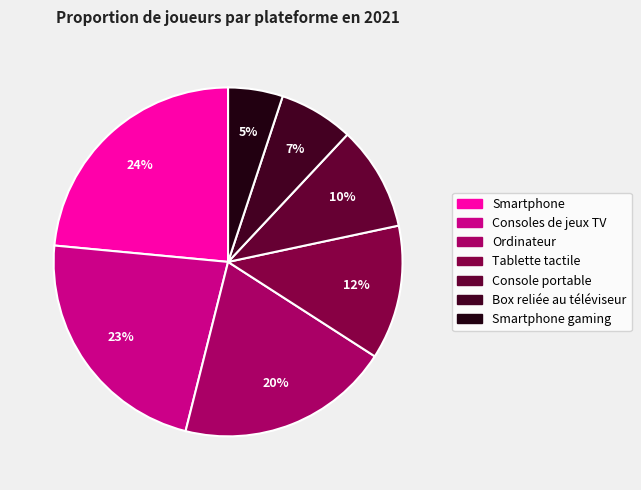

Is there any slice that represents more than half of the pie?

No